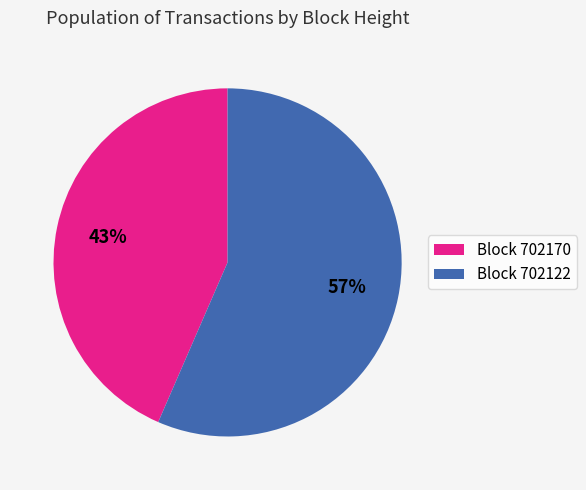

How many segments does this pie chart have?

2